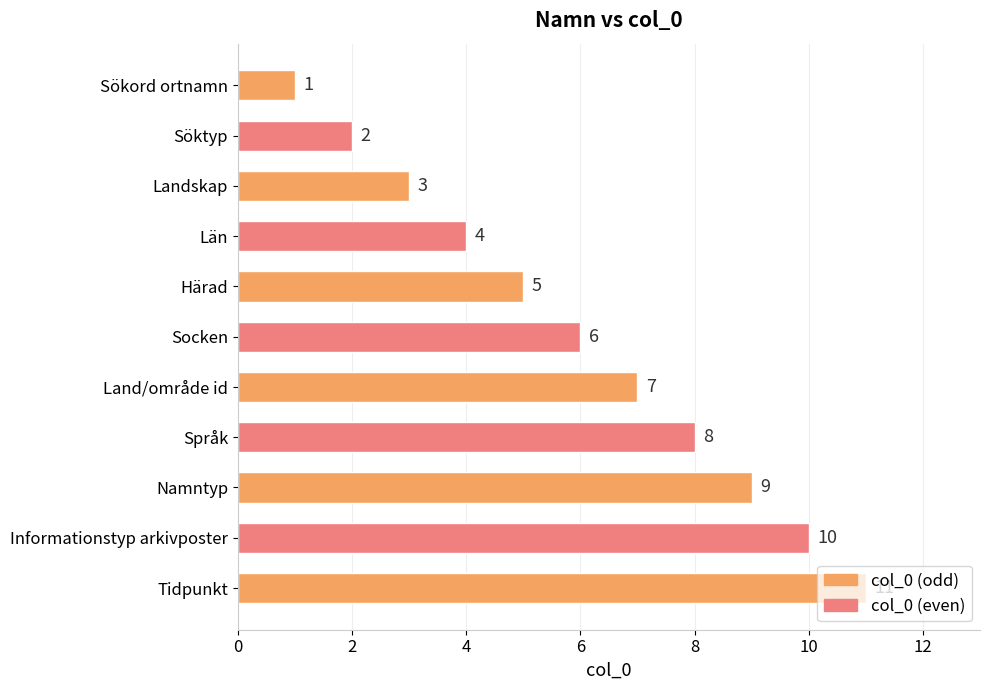

Does the chart contain any negative values?

No